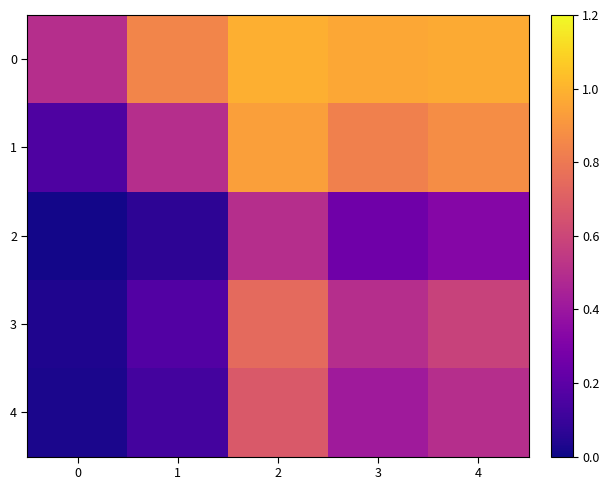

Which series has the largest range (max minus min)?

1